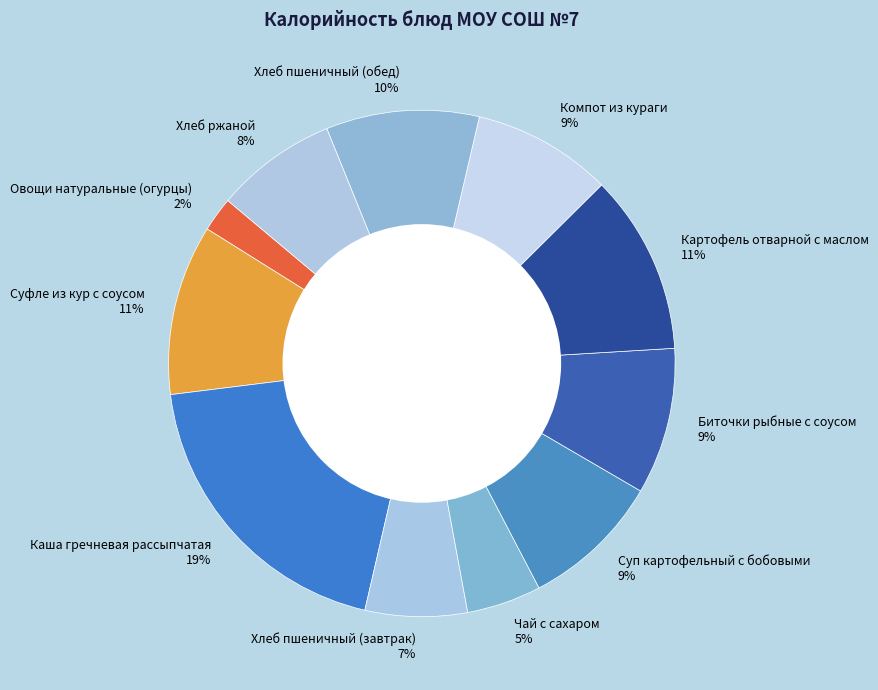

Is it true that Каша гречневая рассыпчатая is 19% of the pie?

True